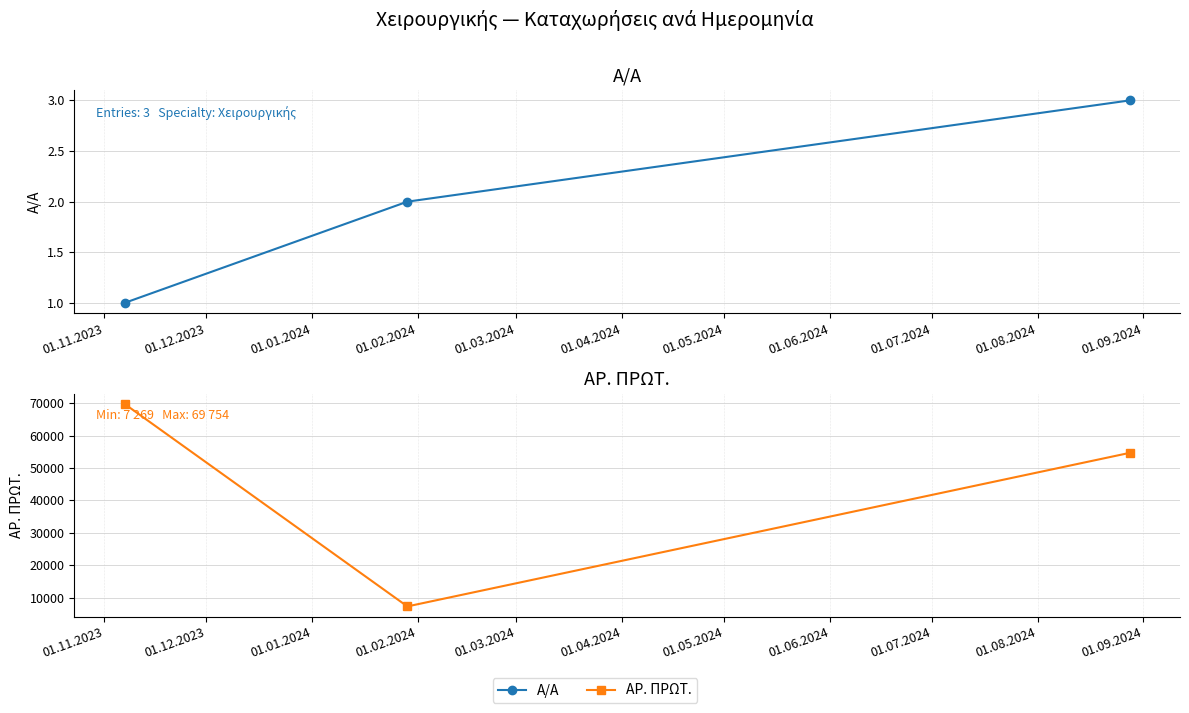

Count the number of data series in this chart.

2